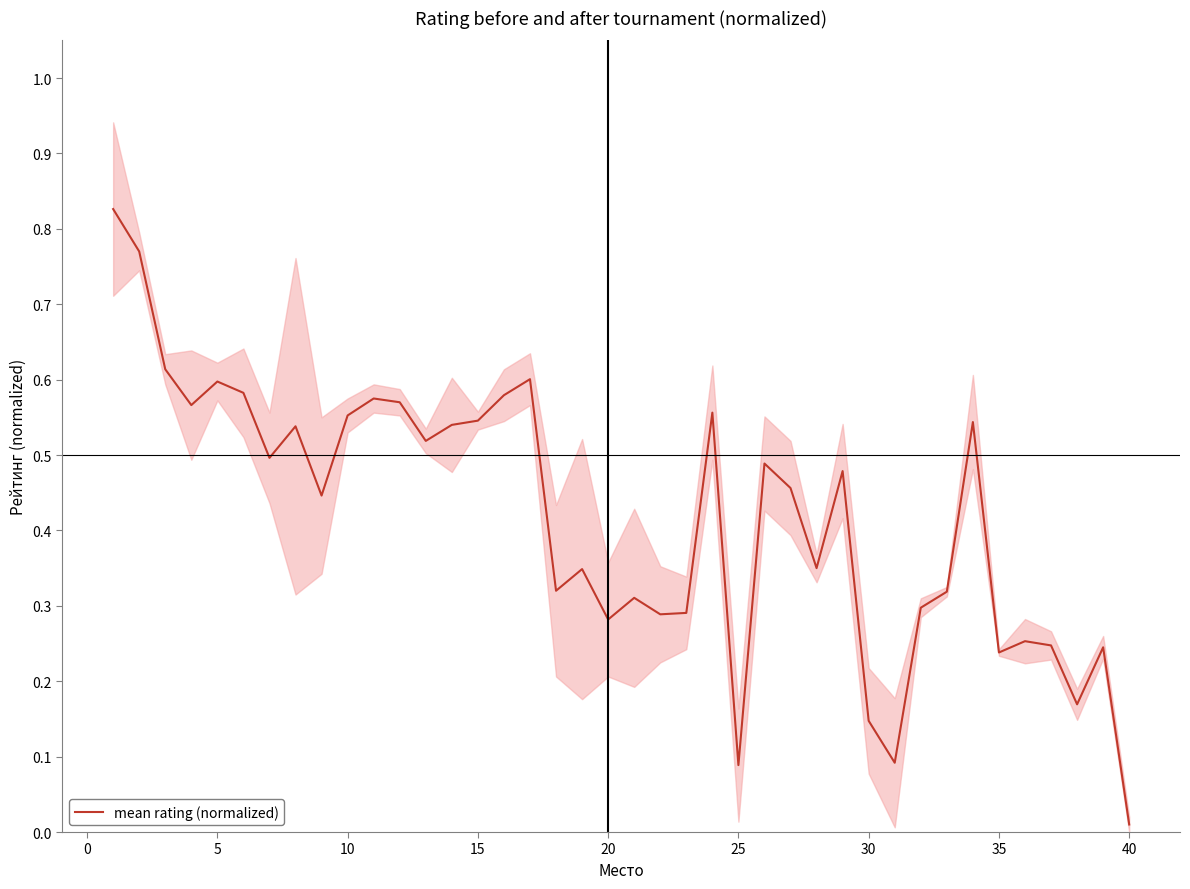

Which category has the lowest value in the mean rating (normalized) series?

40